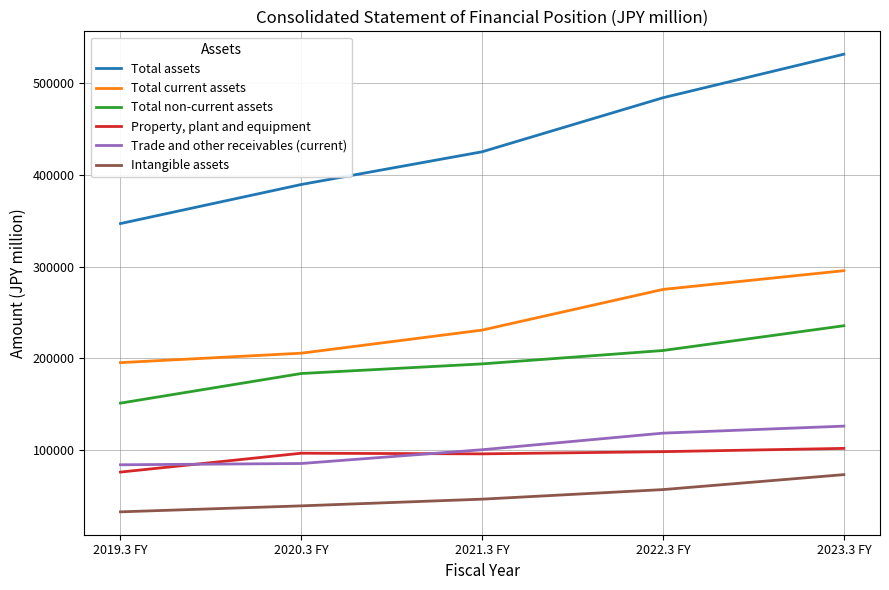

What is the spread (max minus min) of values at 2021.3 FY?

378055